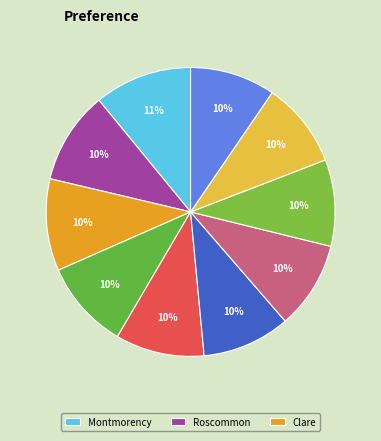

Which slice is the largest?

Montmorency